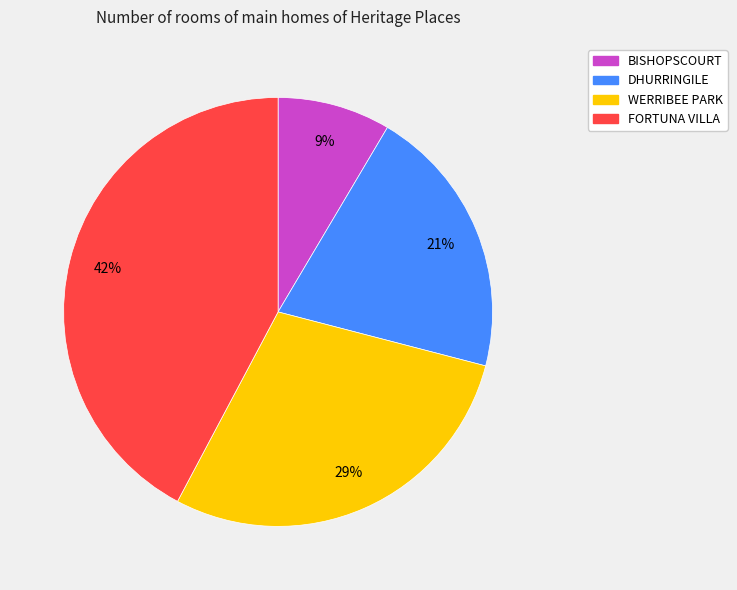

Is there any slice that represents more than half of the pie?

No